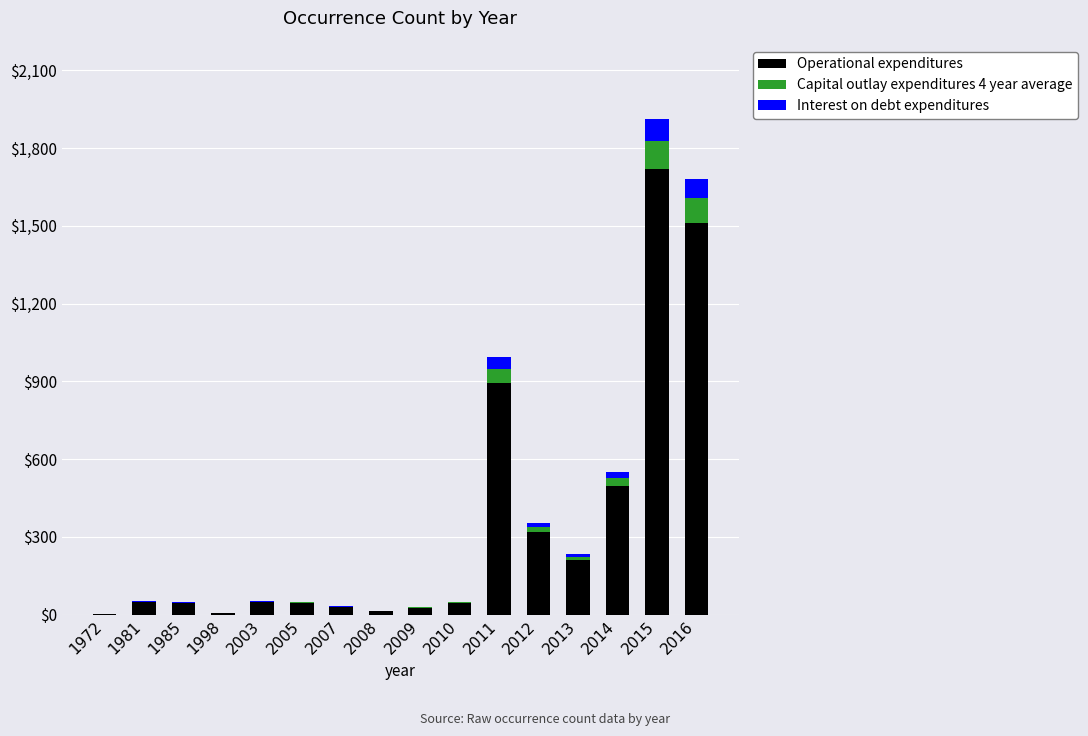

Count the number of data series in this chart.

3